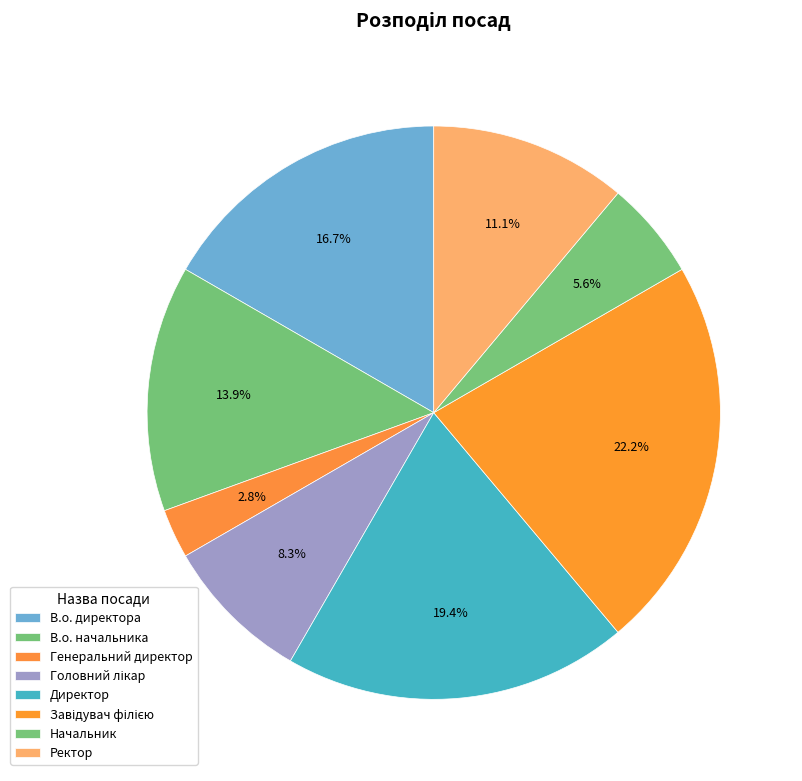

What percentage is the Начальник slice, to the nearest percent?

6%